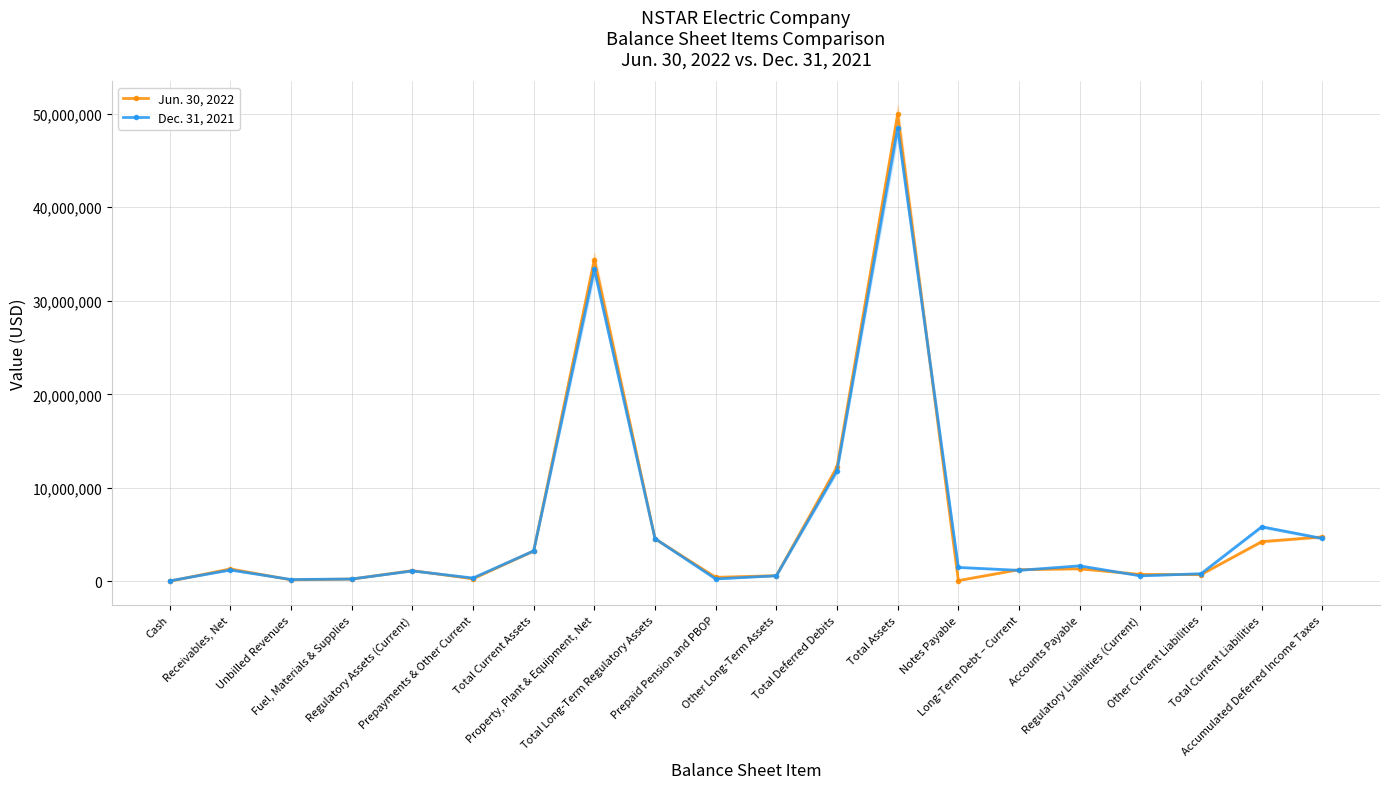

What is the minimum value for Jun. 30, 2022?

29540